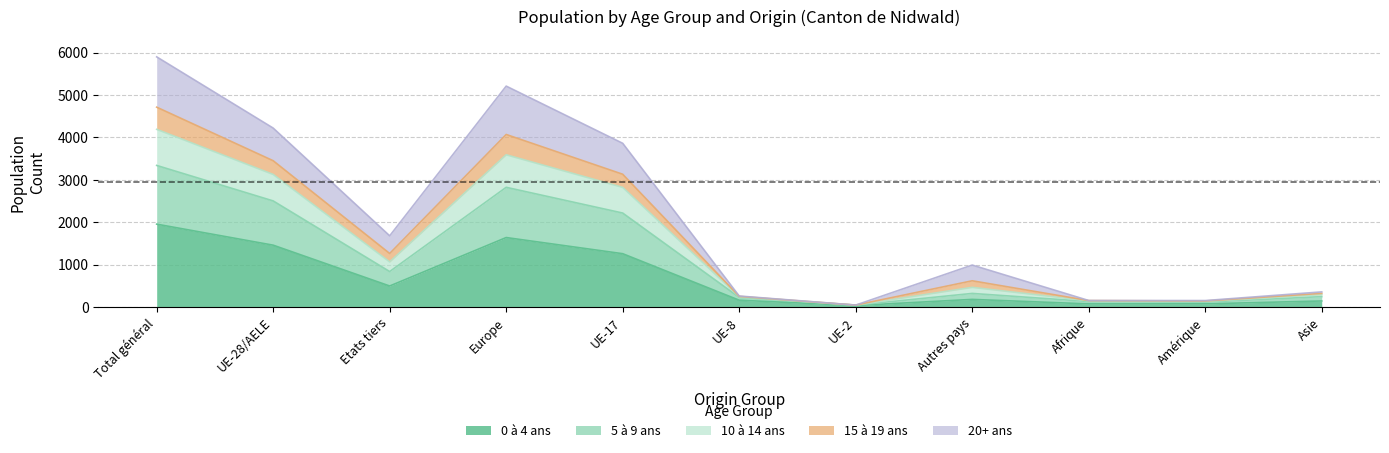

True or false: 10 à 14 ans and 5 à 9 ans cross at least once.

False